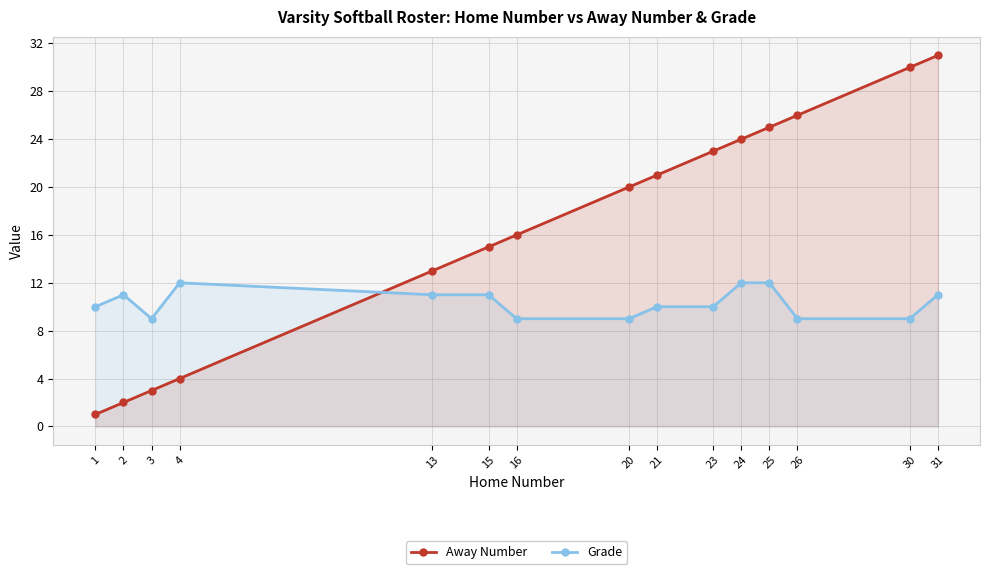

Is the value of Grade at 26 greater than the value of Away Number at 21?

No